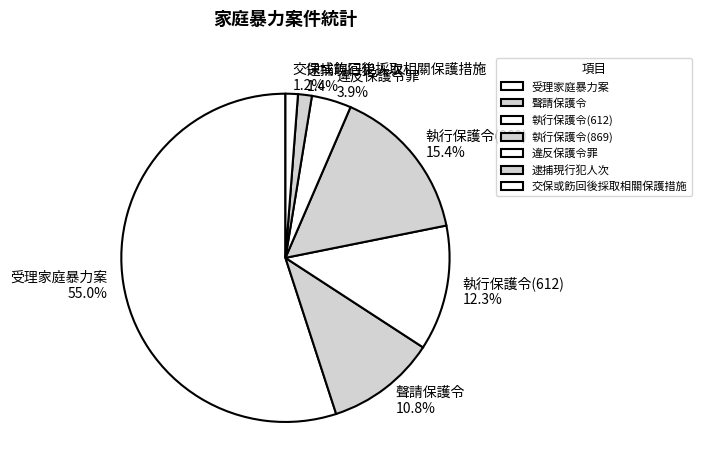

Approximately how many times larger is the value at 交保或飭回後採取相關保護措施 compared to 執行保護令(612)?

0.1